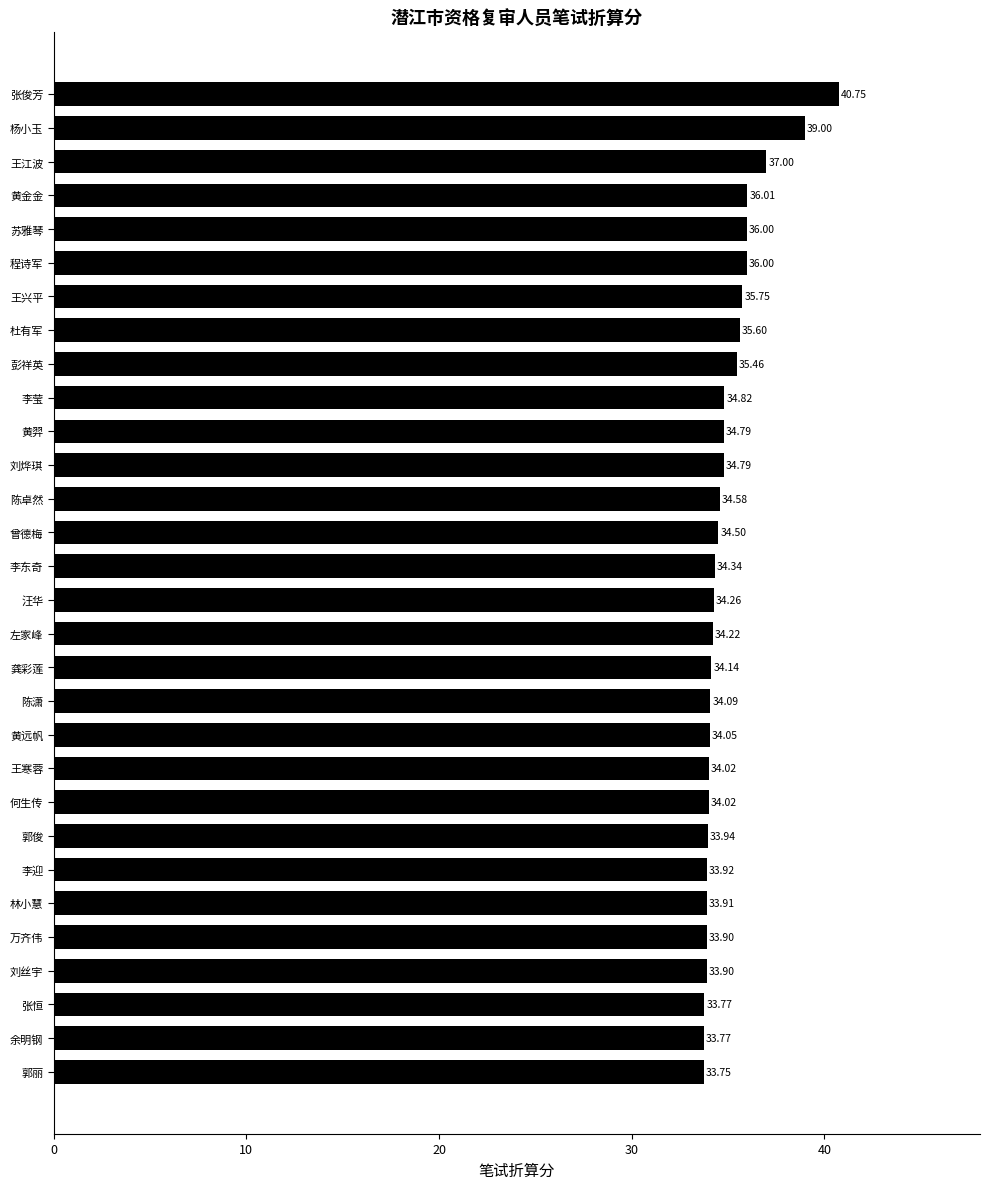

At which label is the value closest to 37?

王江波